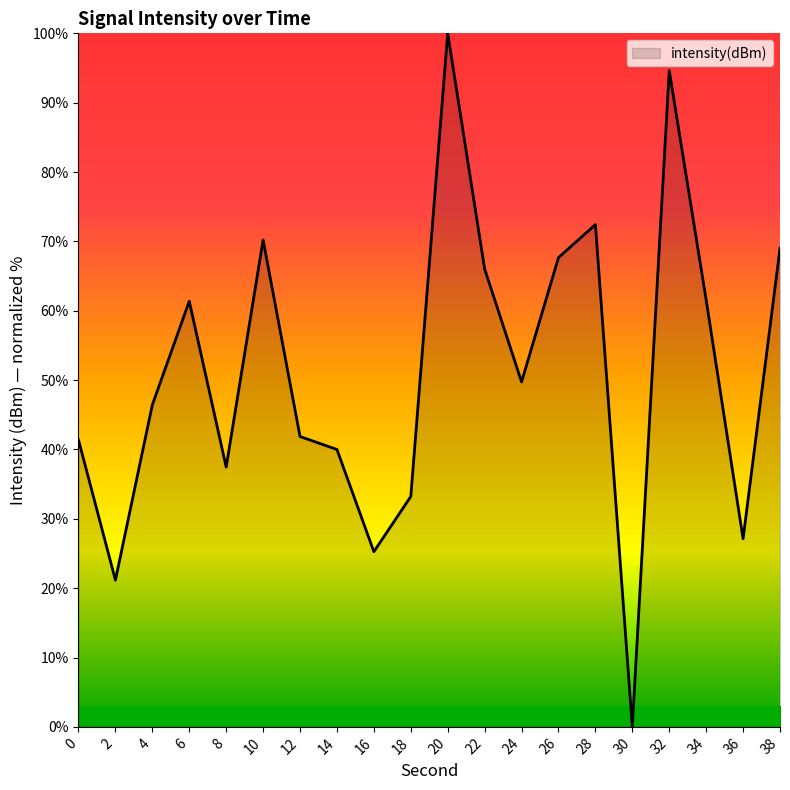

How many lines are shown in the chart?

1